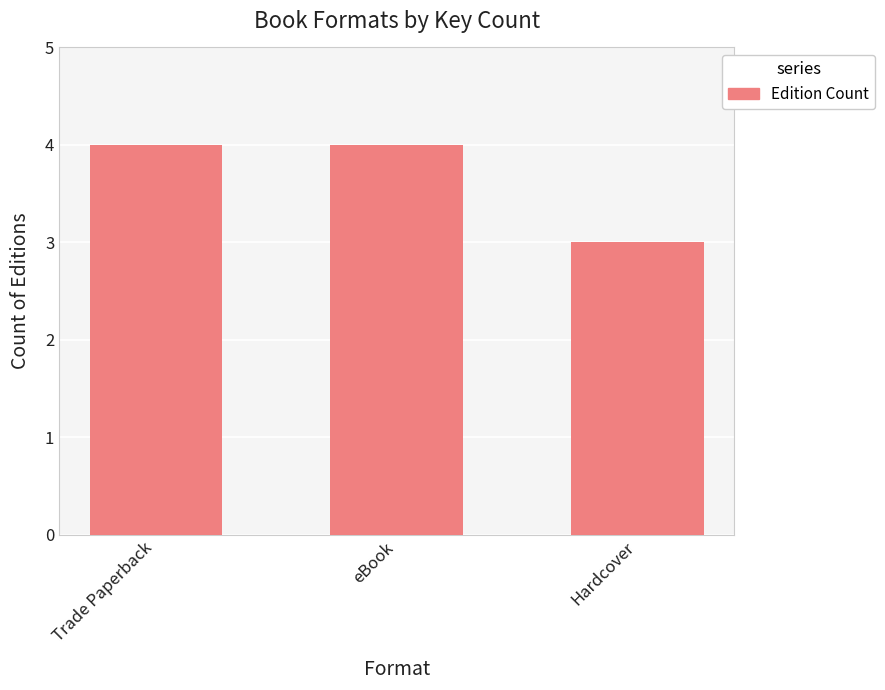

Reading right to left, list all the values displayed in this chart.

3	4	4